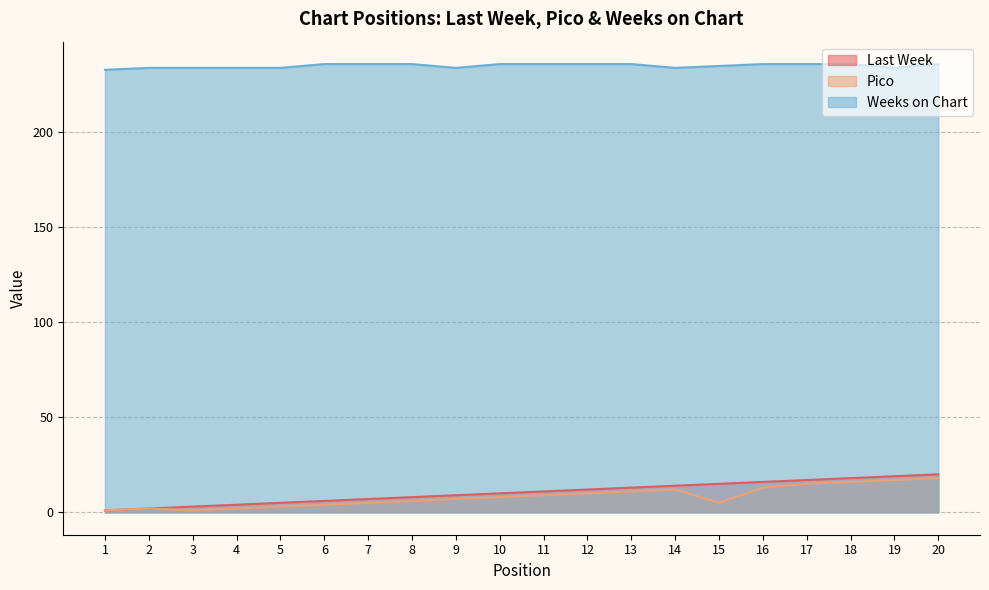

True or false: Last Week and Pico intersect in this chart.

False